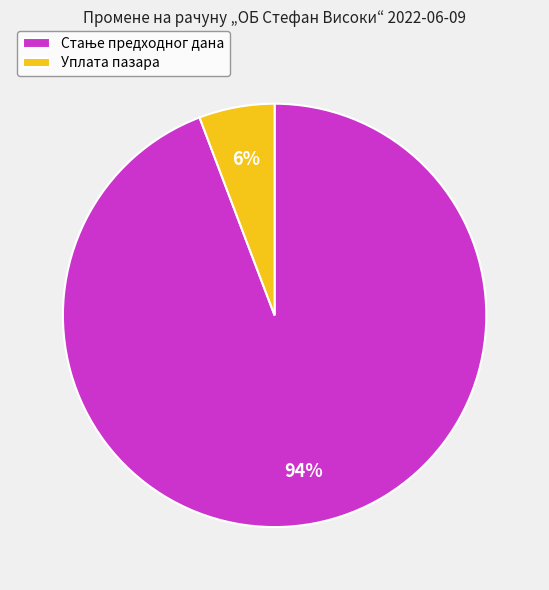

Does any single category account for the majority?

Yes